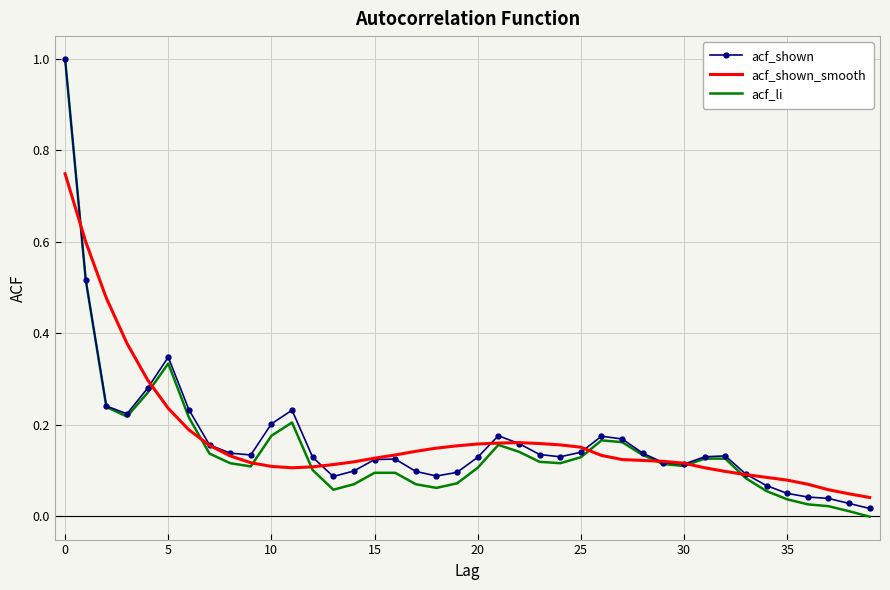

Which series has the widest spread of values?

acf_li